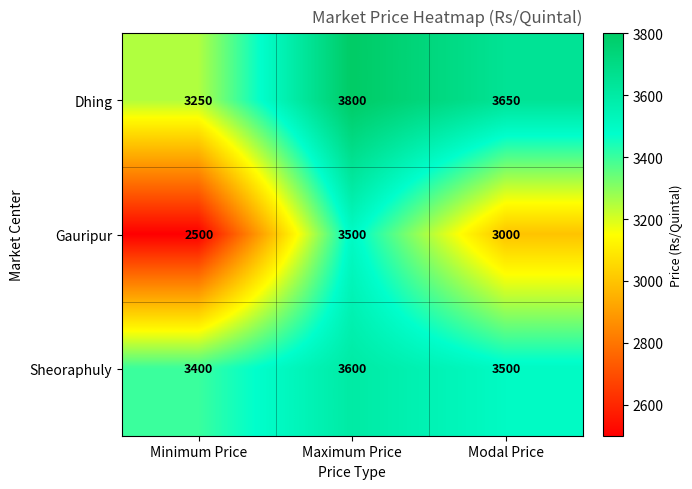

Which series has the largest total across all categories?

Dhing